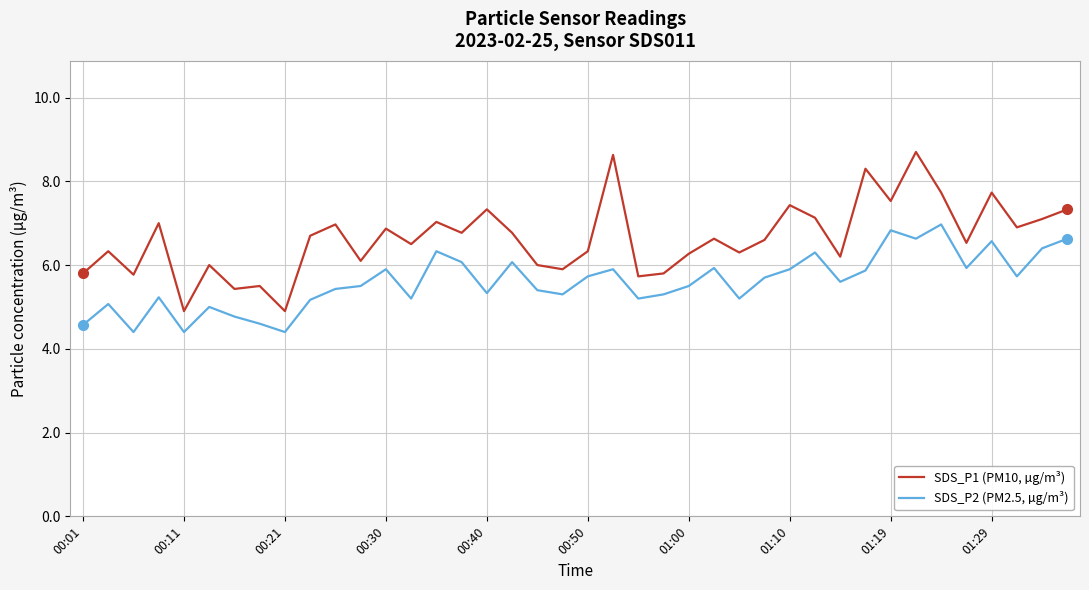

Does the chart display data point markers on the line(s)?

No